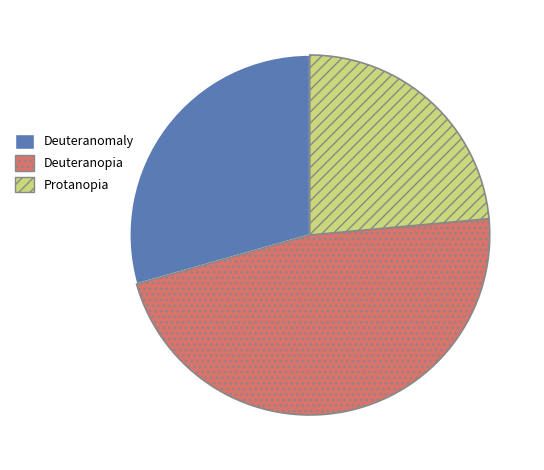

Combined, do Protanopia and Deuteranomaly account for over 50%?

Yes